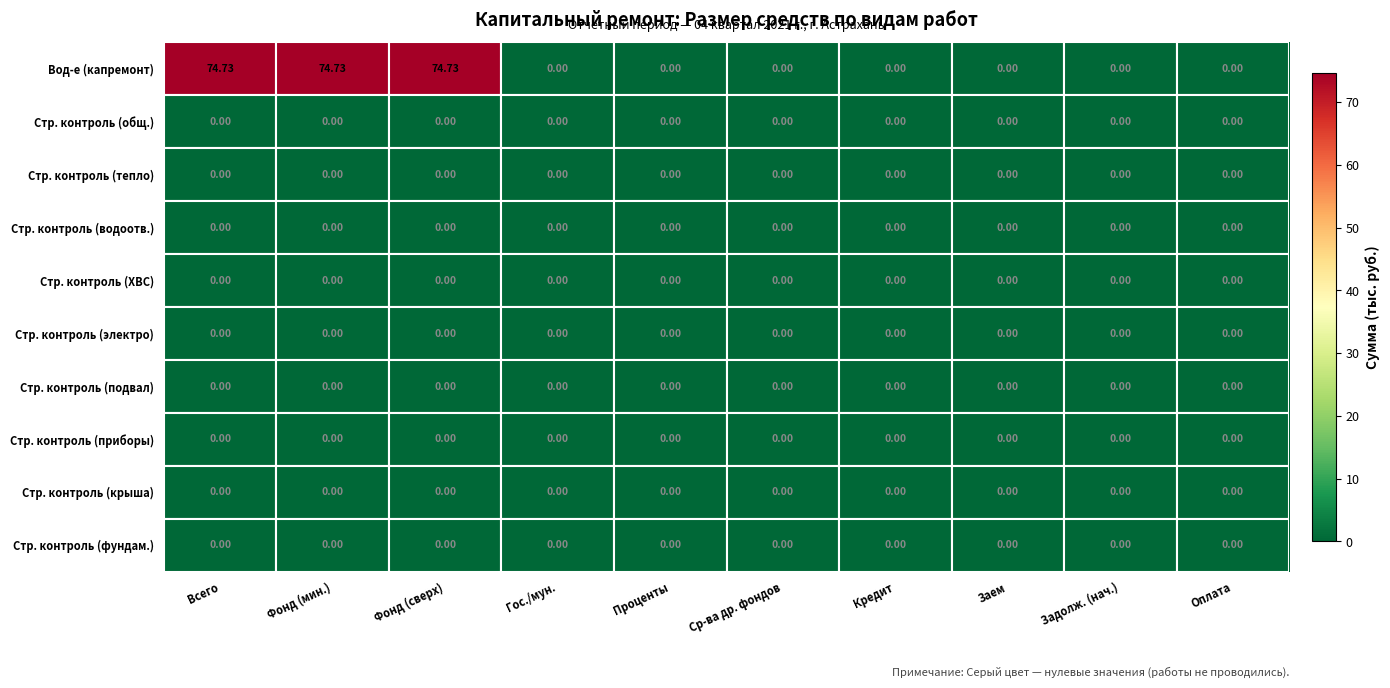

Which series has the widest spread of values?

Вод-е (капремонт)